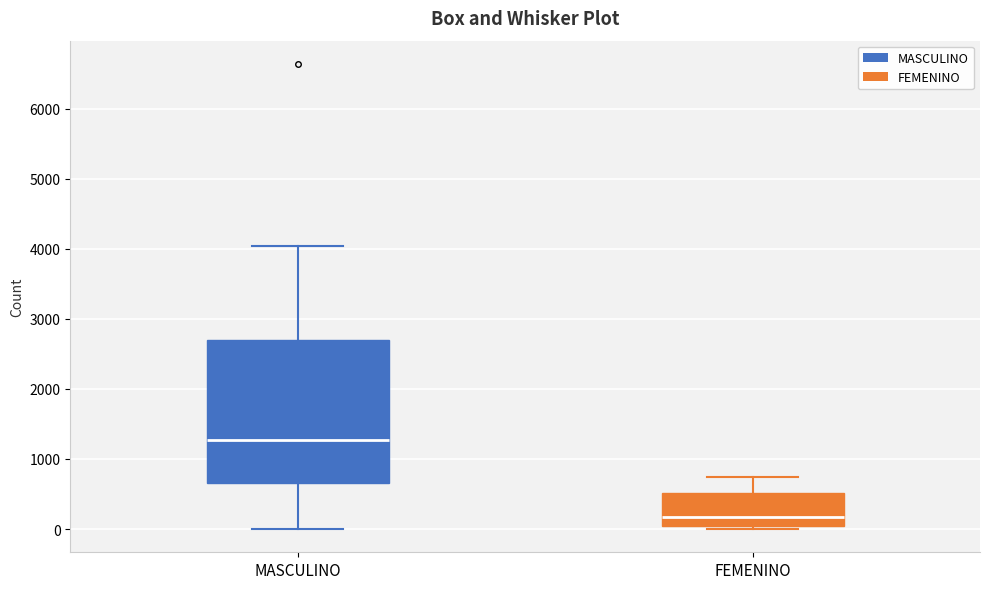

Comparing the boxes themselves (not the whiskers), which one is the tallest?

MASCULINO